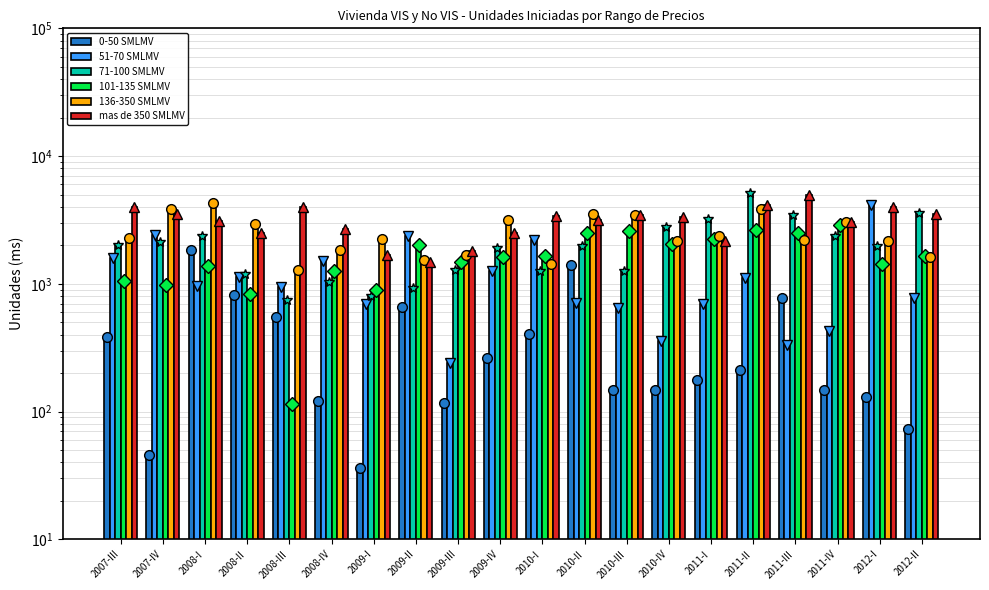

Which category has the lowest value across all series?

2009-I